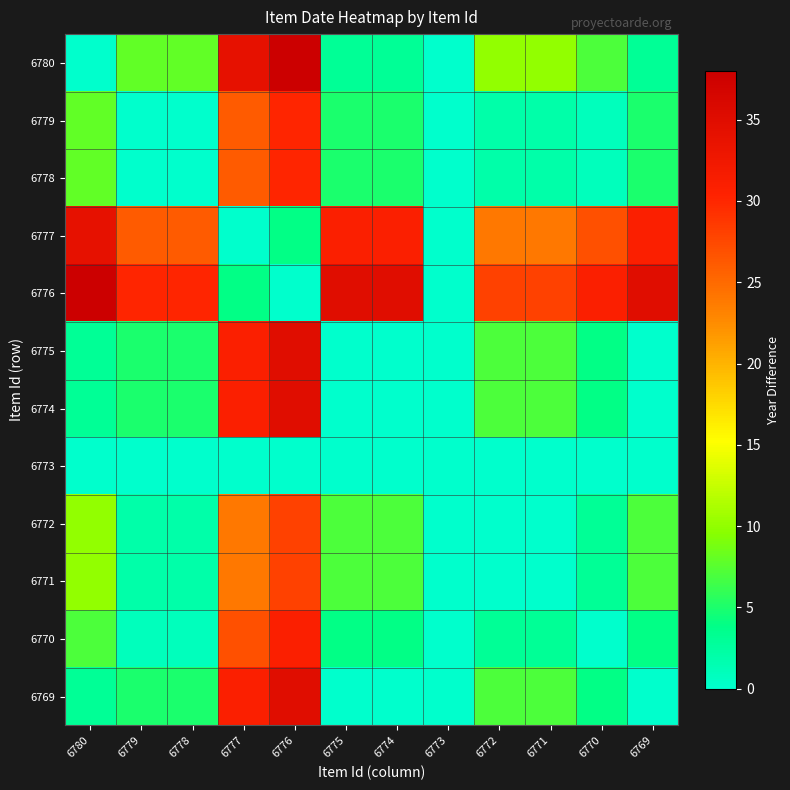

Which category has the lowest value across all series?

6780